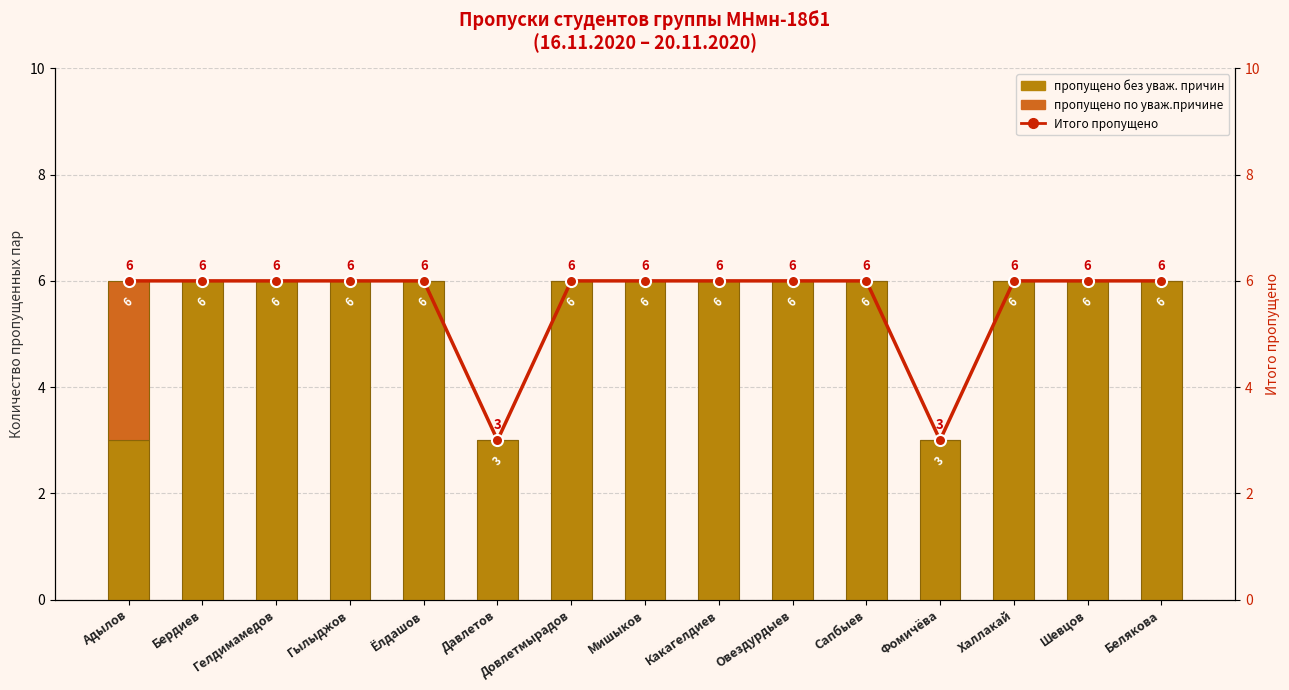

What is the value of the Итого пропущено bar at the 13th from the left?

6